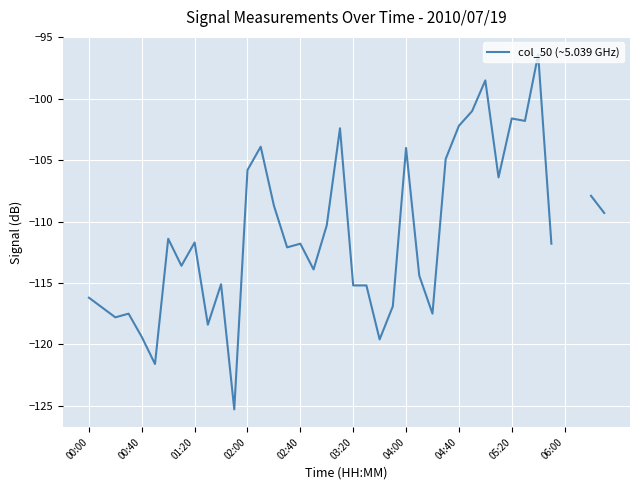

What position from the right is 29?

11